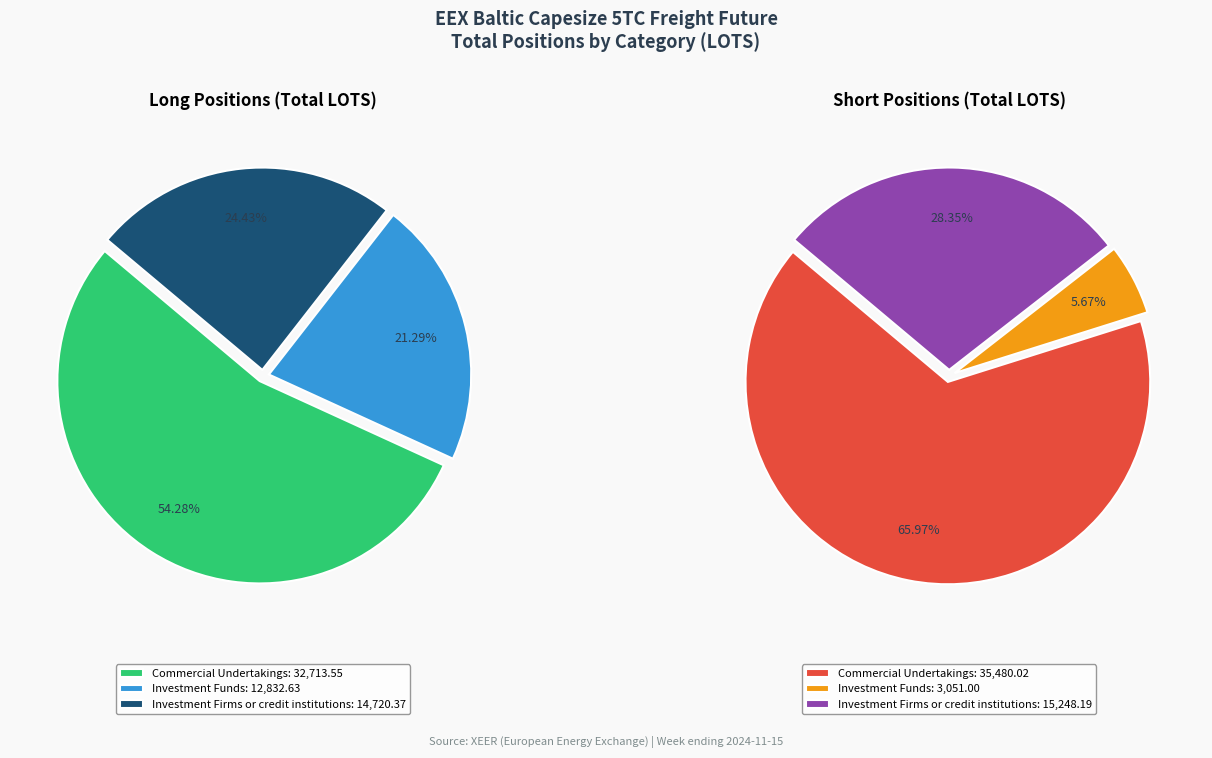

To the nearest percent, what percentage of the pie is Investment Funds?

21%